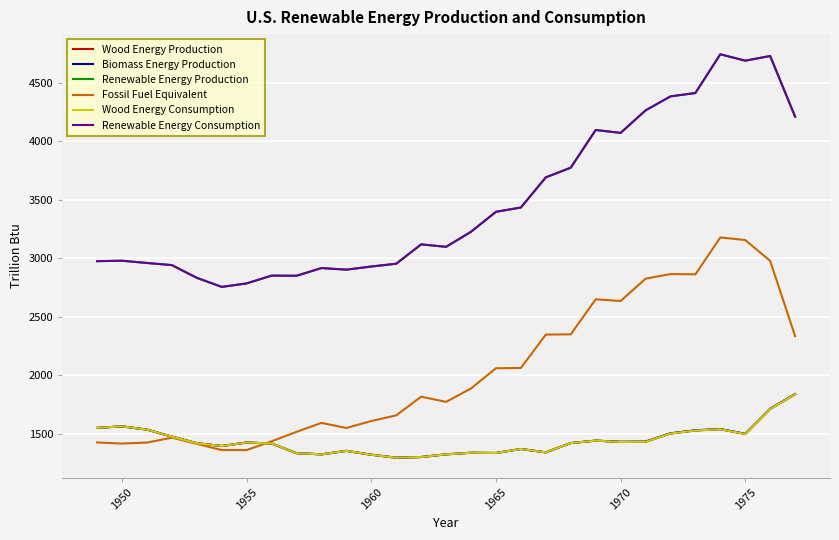

Does the chart have visible grid lines?

Yes